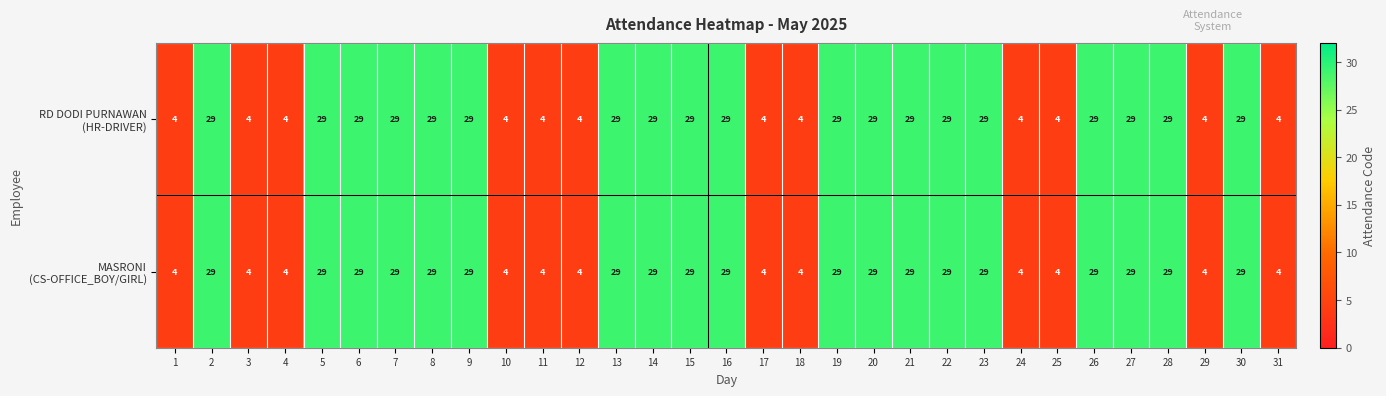

At how many categories does at least one series exceed 16?

19